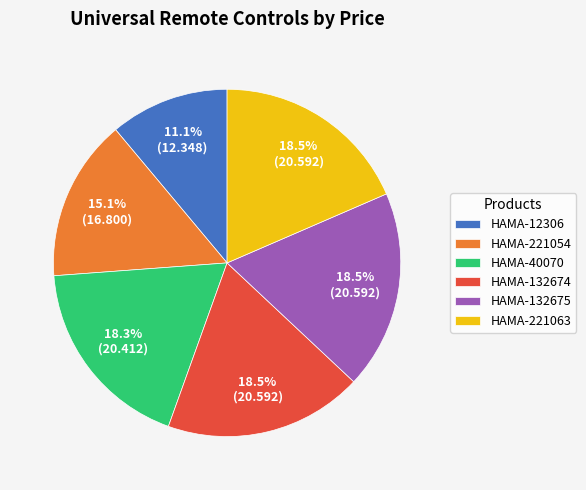

Which category has the smallest portion of the pie?

HAMA-12306